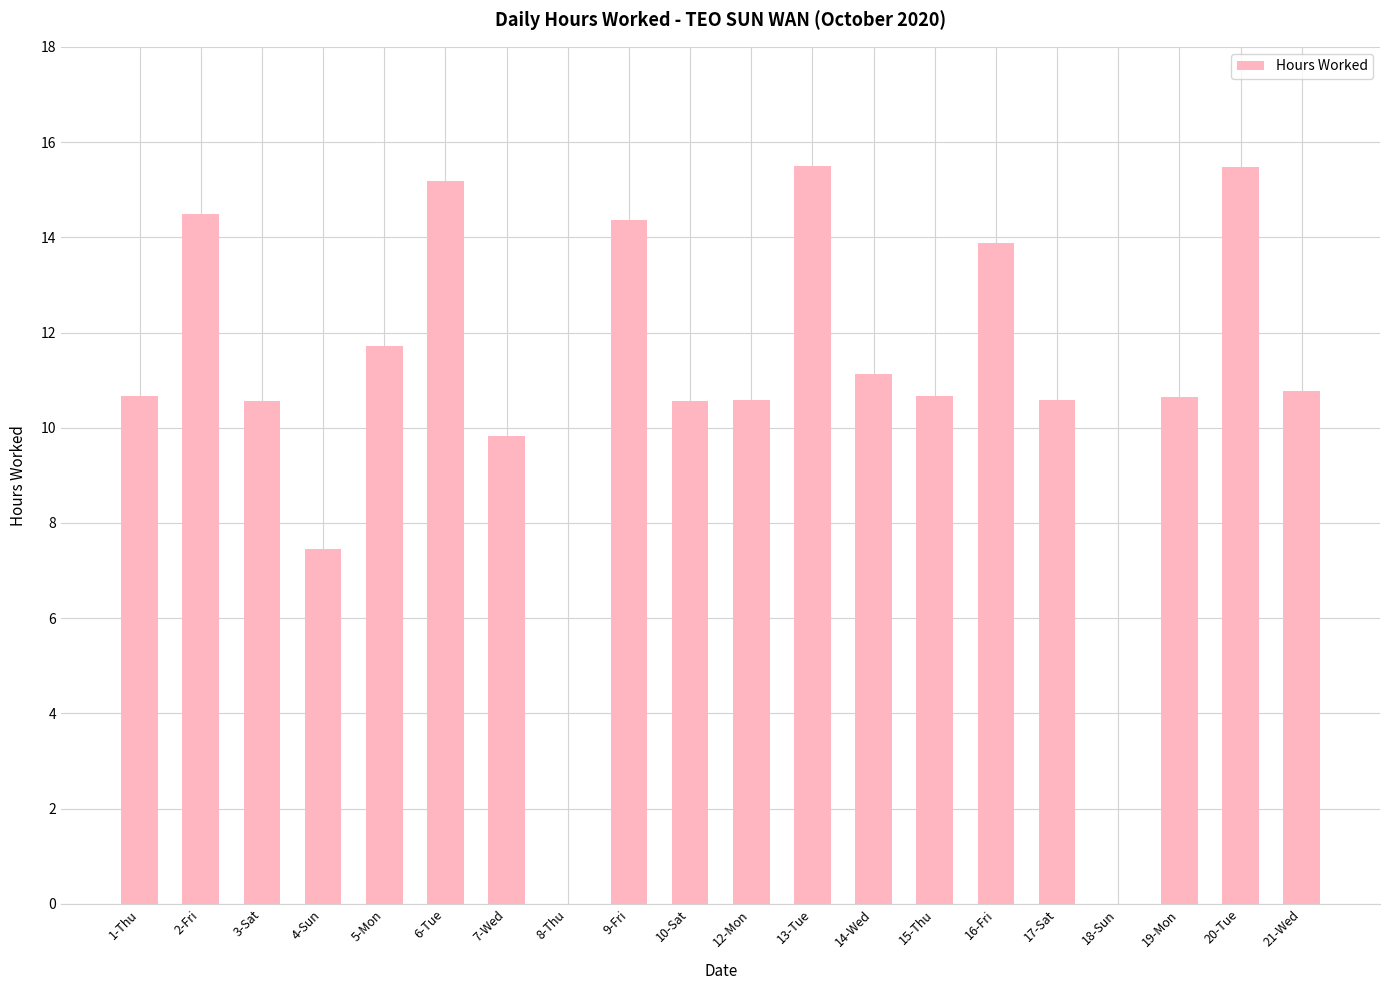

What is the maximum value shown in the chart?

15.5